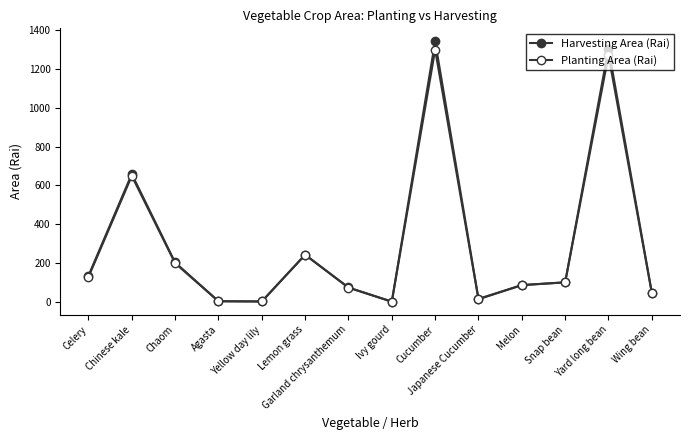

How many values in the Planting Area (Rai) series are below 99?

7